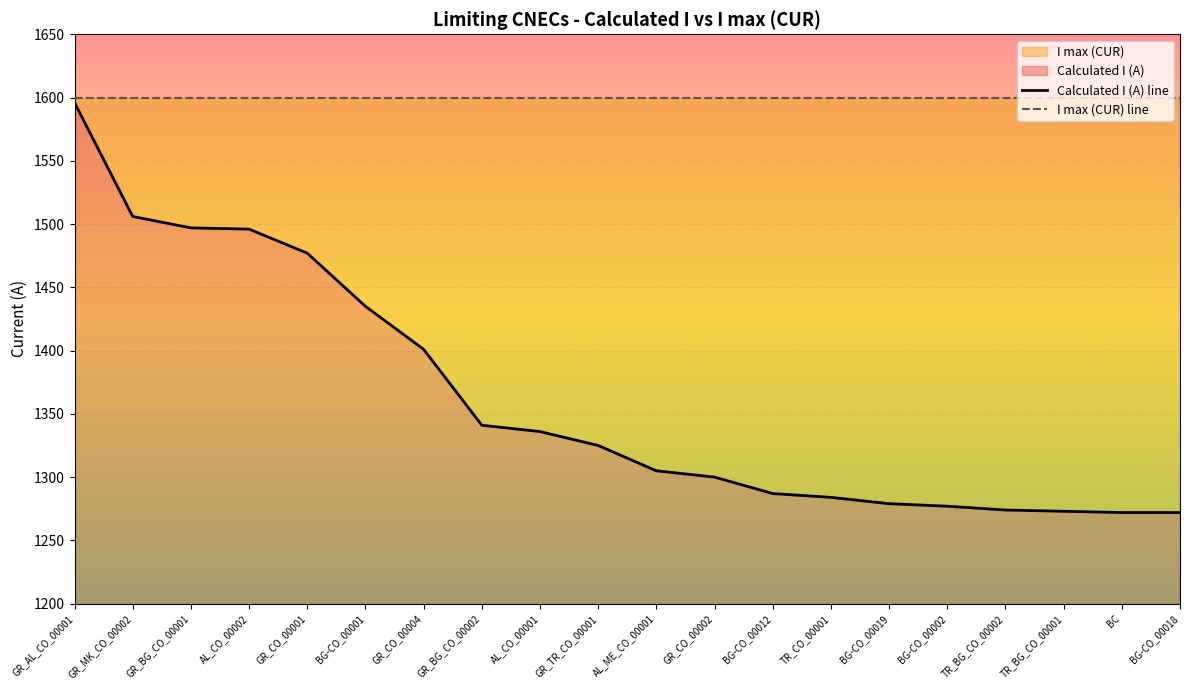

Reading right to left, transcribe all the data shown in this chart.

1272	1272	1273	1274	1277	1279	1284	1287	1300	1305	1325	1336	1341	1401	1435	1477	1496	1497	1506	1596